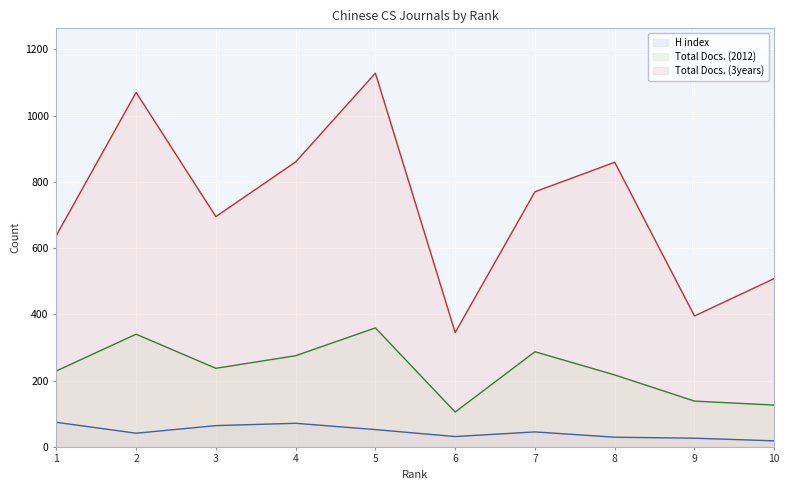

At which label does H index reach its minimum?

10